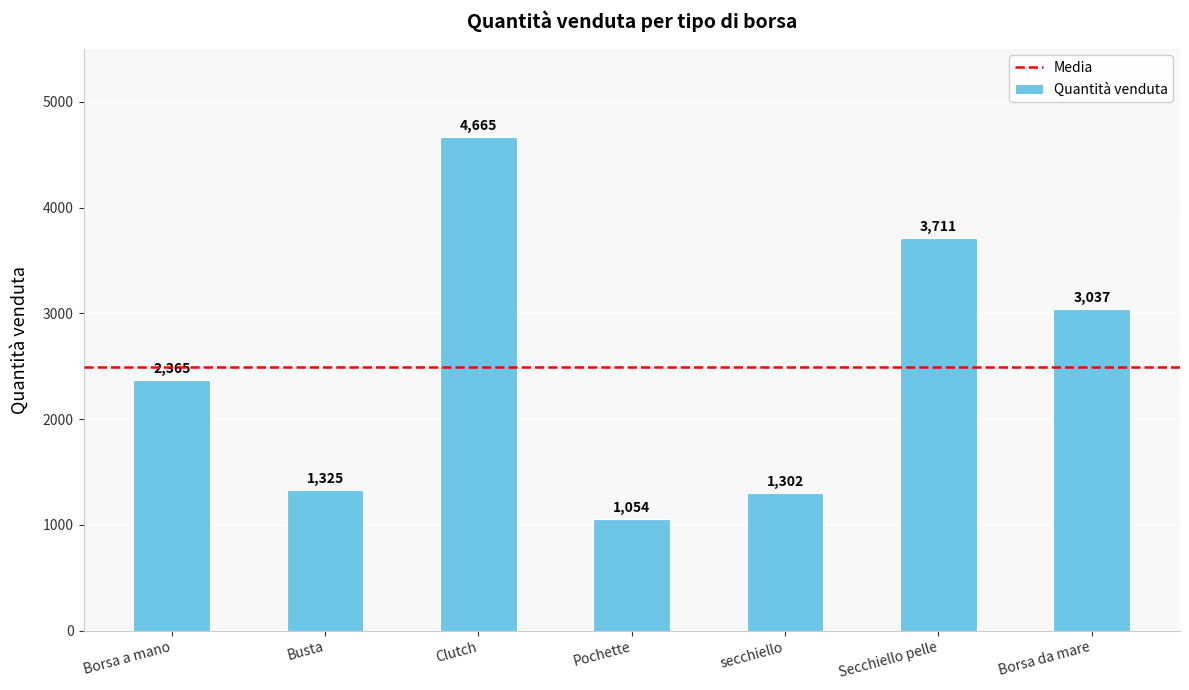

What is the difference between the maximum and minimum values?

3611